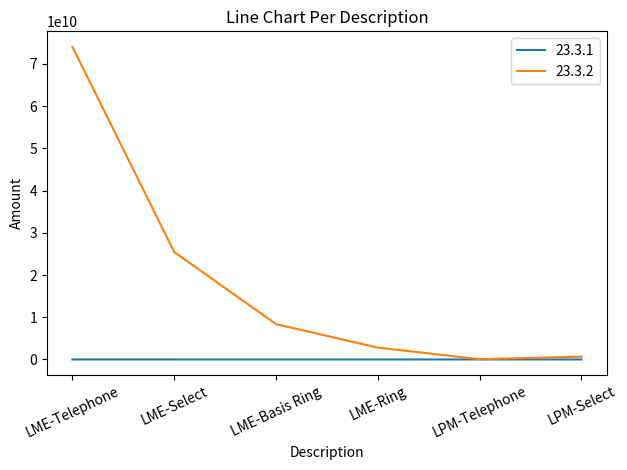

What is the difference between the maximum and minimum values in the 23.3.1 series?

989057